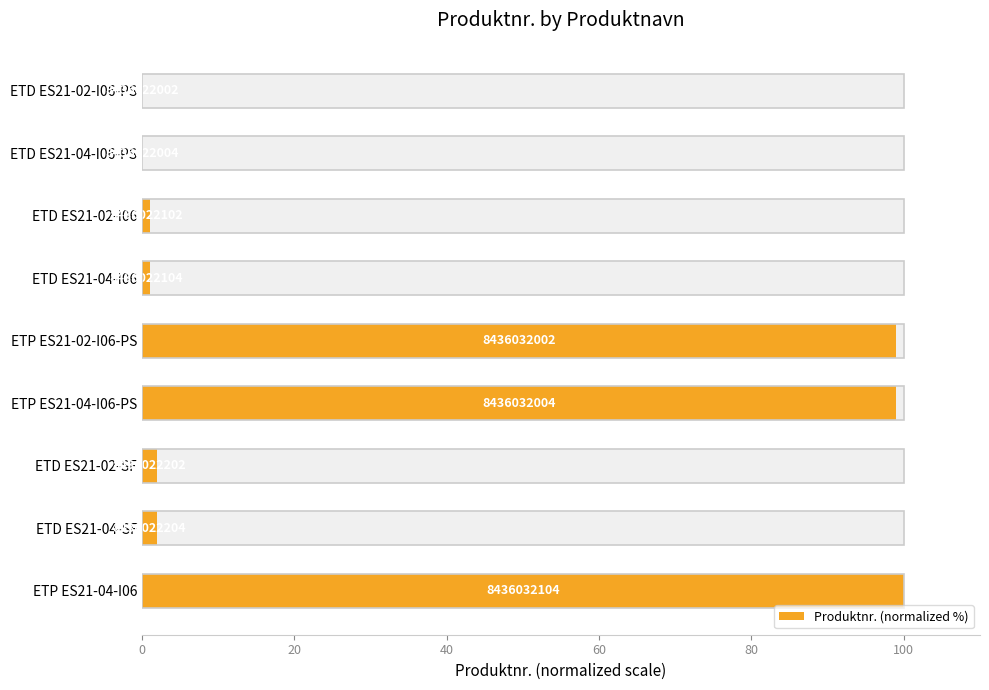

Reading left to right, transcribe all the data shown in this chart.

0.0	0.0	1.0	1.0	99.0	99.0	2.0	2.0	100.0